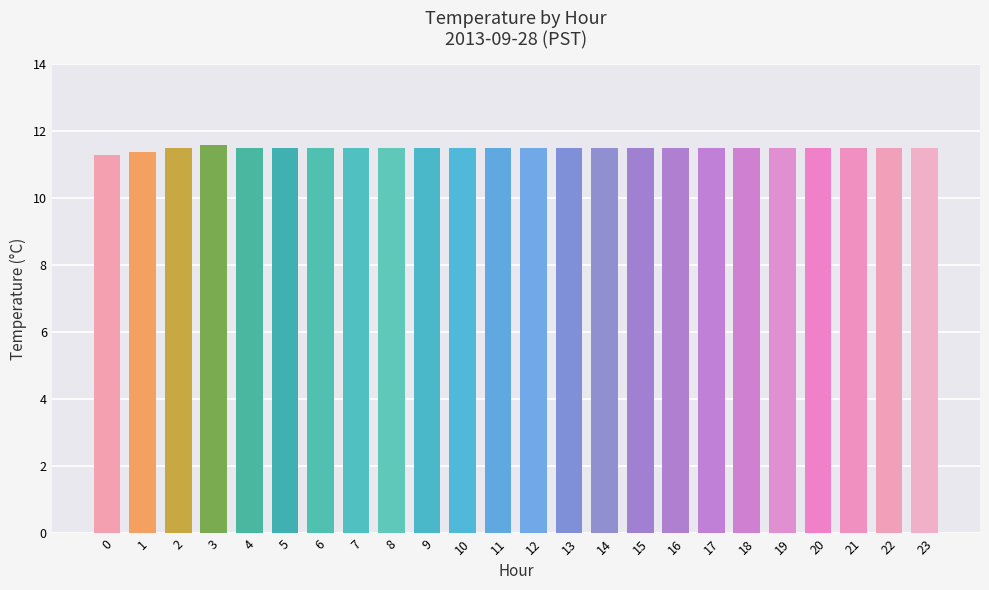

What is the minimum value shown in the chart?

11.3